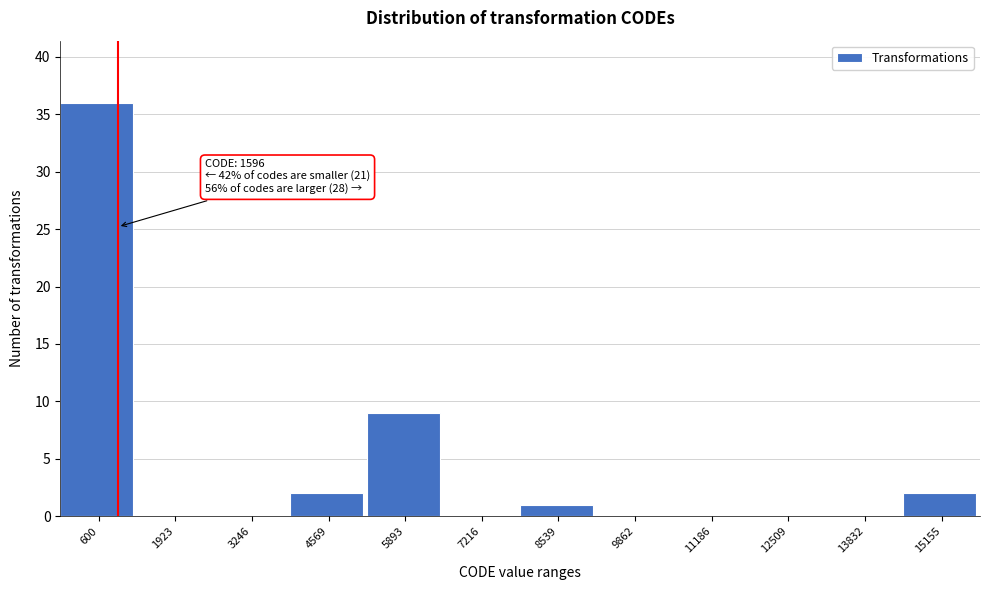

Reading left to right, list all the values displayed in this chart.

600=36	1923=0	3246=0	4569=2	5893=9	7216=0	8539=1	9862=0	11186=0	12509=0	13832=0	15155=2